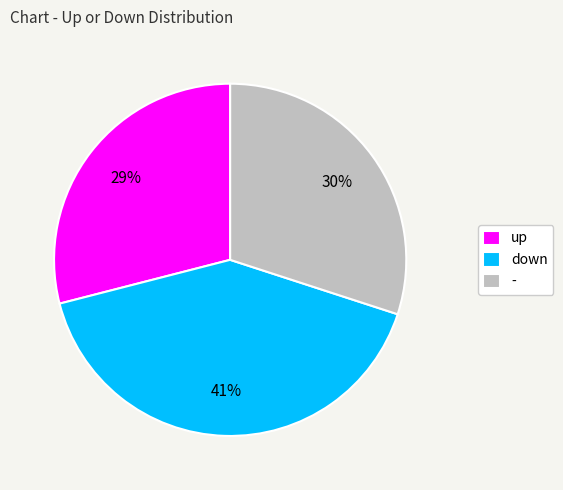

The down slice represents 41% of the pie. True or false?

True